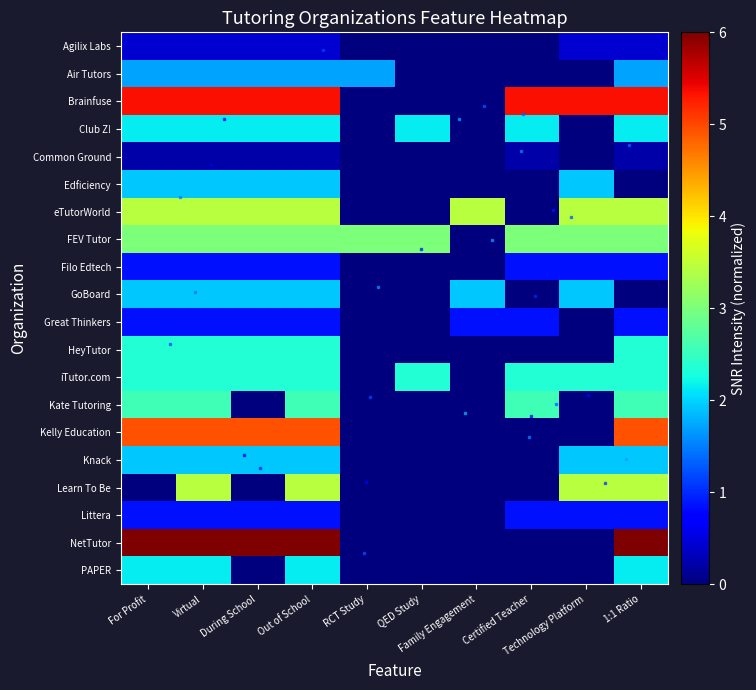

Rank the series at Out of School from lowest to highest value.

Common Ground, Agilix Labs, Filo Edtech, Great Thinkers, Littera, Air Tutors, Edficiency, GoBoard, Knack, Club Z!, PAPER, HeyTutor, iTutor.com, Kate Tutoring, FEV Tutor, eTutorWorld, Learn To Be, Kelly Education, Brainfuse, NetTutor